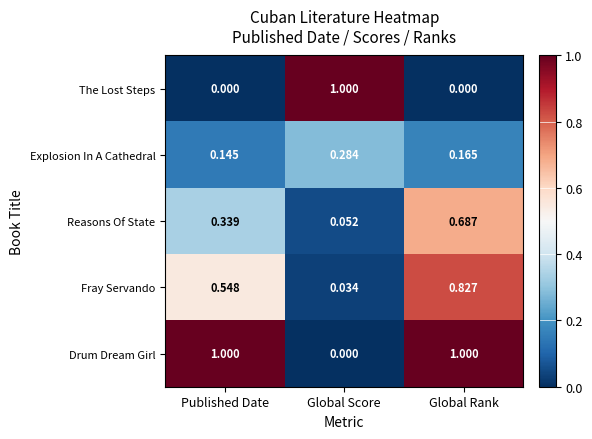

At which label does Fray Servando reach its minimum?

Global Score